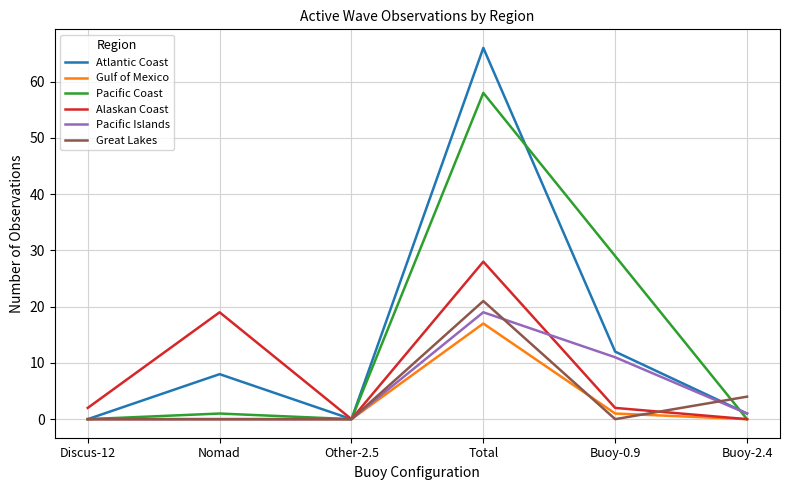

What position from the right is Other-2.5?

4